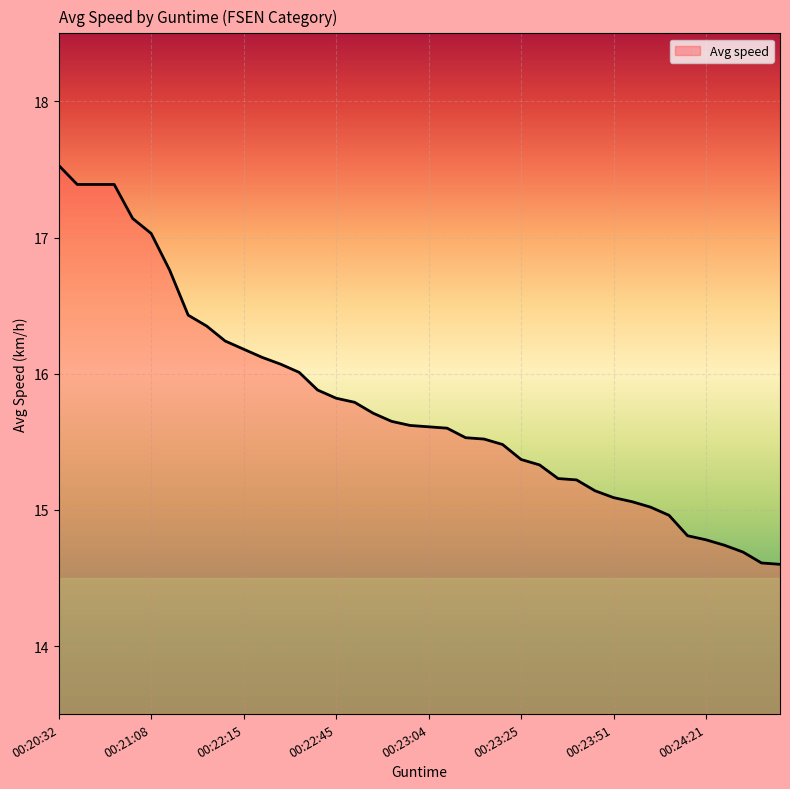

What is the difference between the maximum and minimum values?

2.9